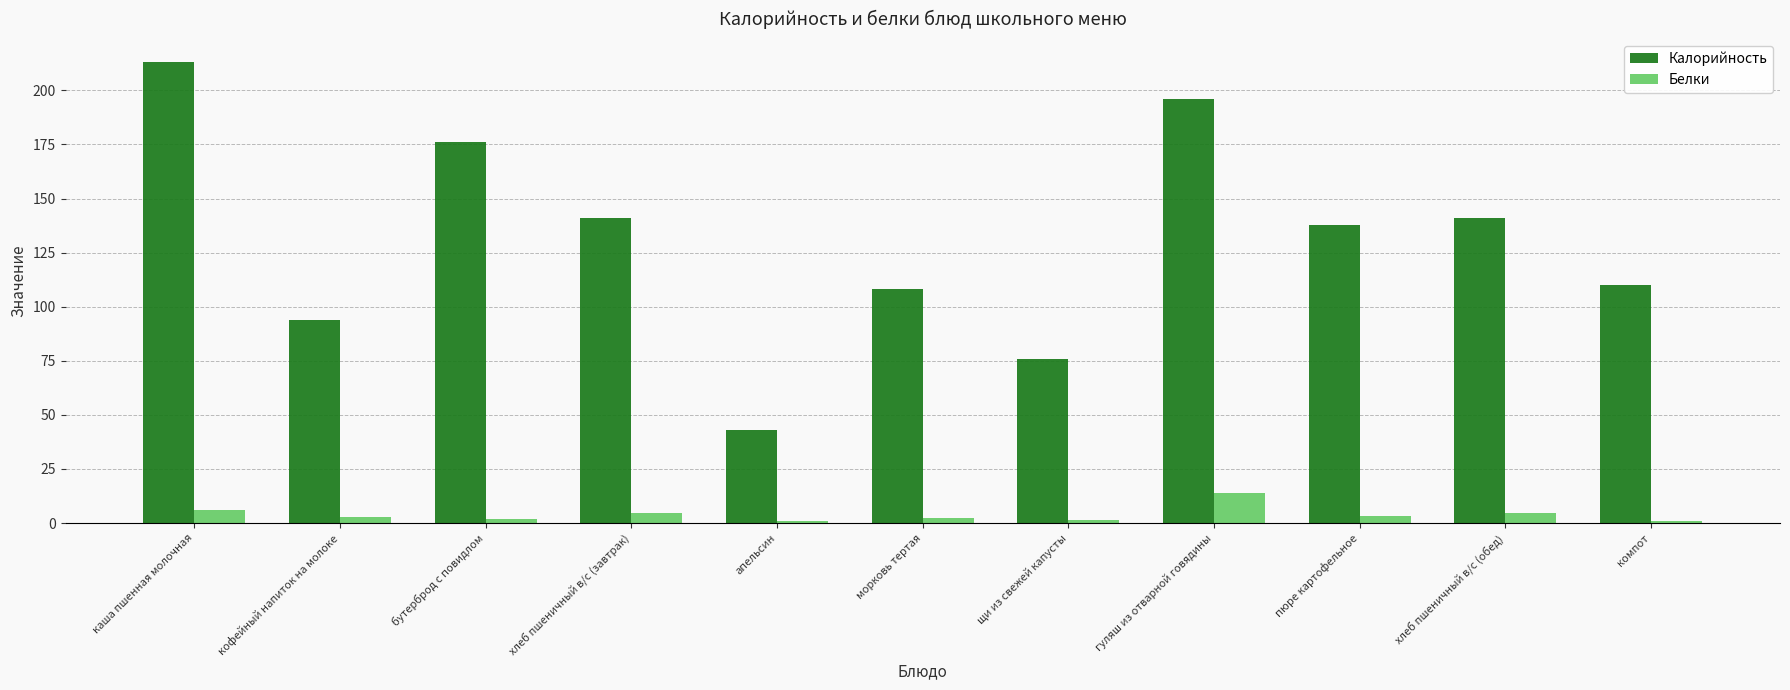

True or false: Калорийность has a value of 94.0 at кофейный напиток на молоке.

True